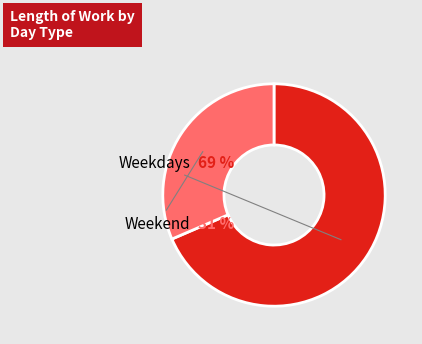

Is there a majority slice in this chart?

Yes